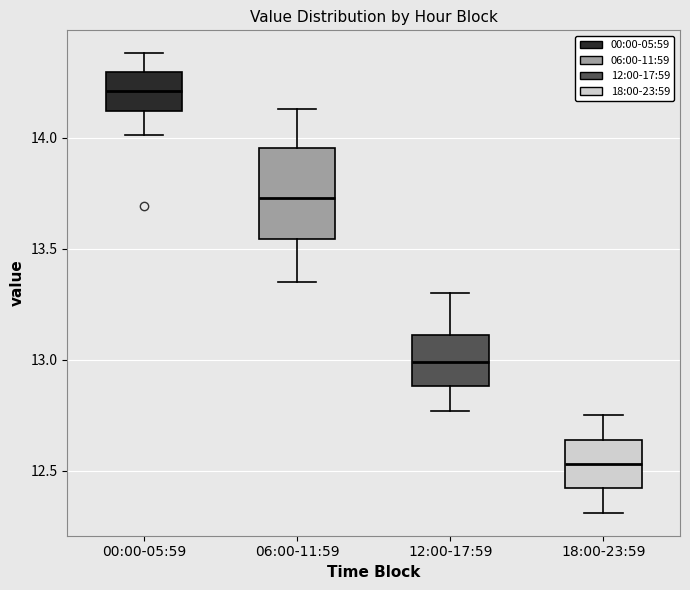

Which box's median line is the lowest?

18:00-23:59